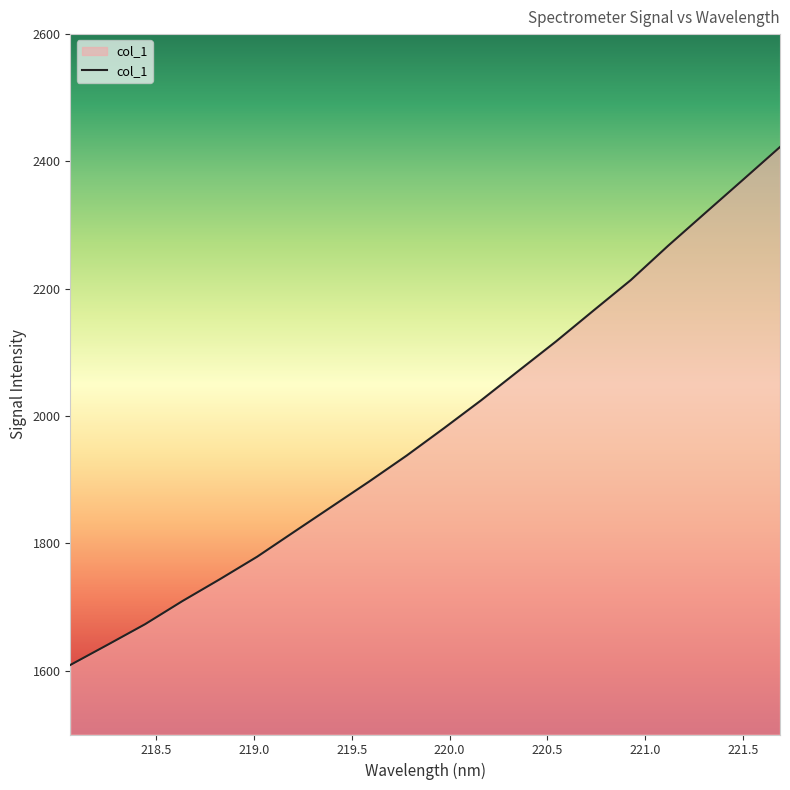

What is the difference between the maximum and minimum values?

813.5